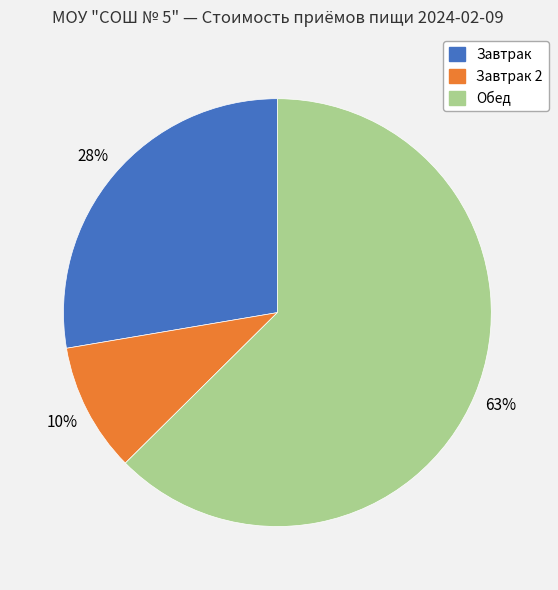

Is there any slice that represents more than half of the pie?

Yes